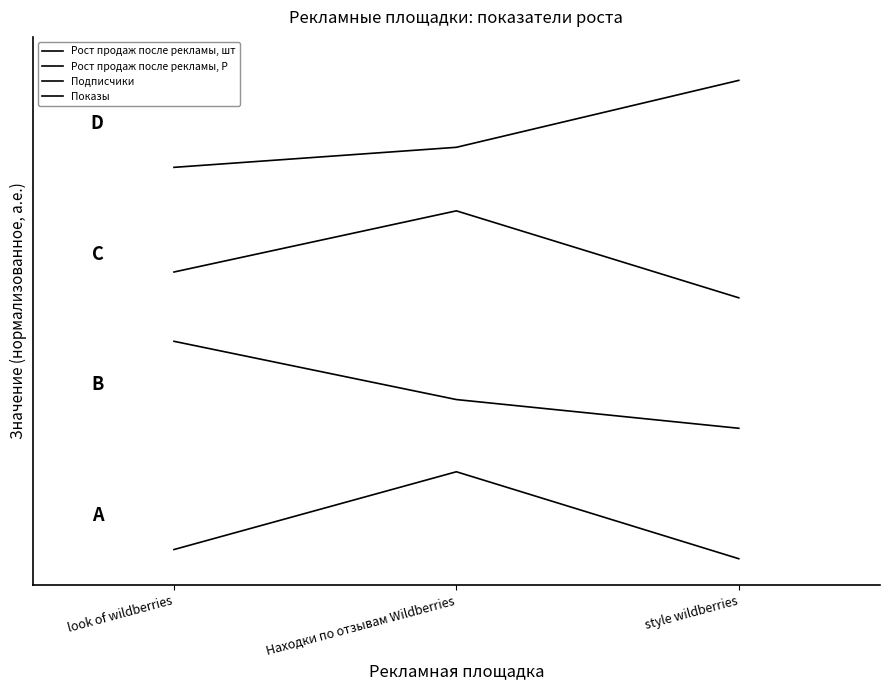

What is the difference between the maximum and second lowest values in the Подписчики series?

0.7